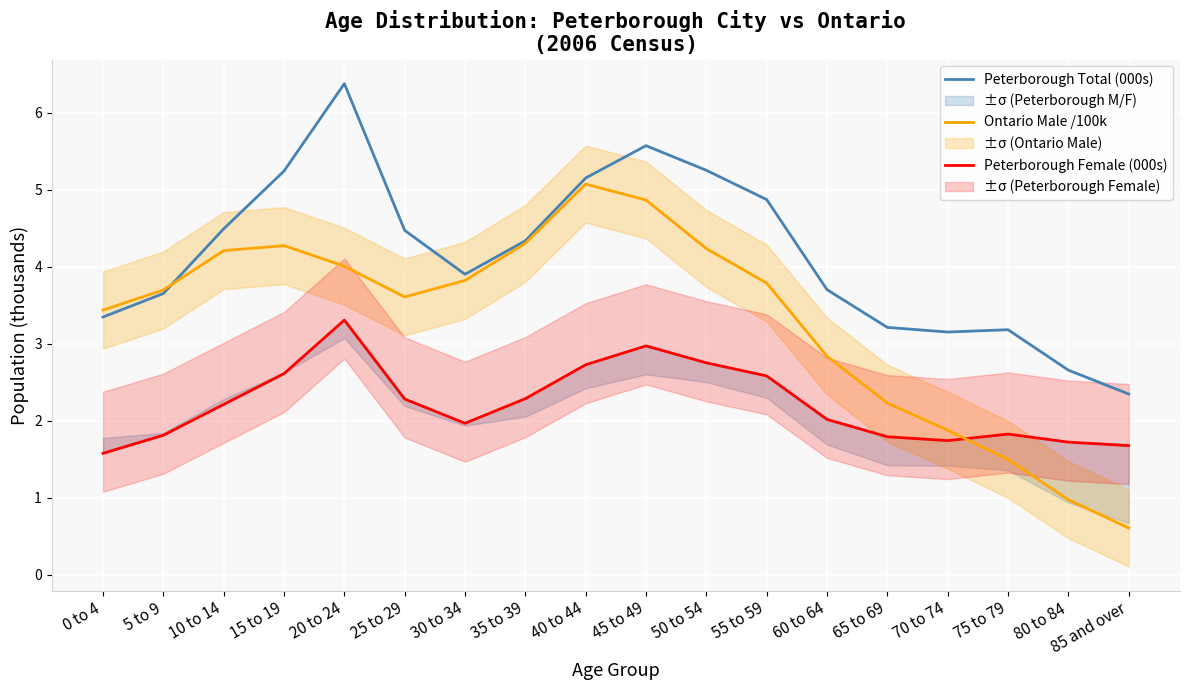

What is the difference between the maximum and minimum values in the Peterborough Total (000s) series?

4.0